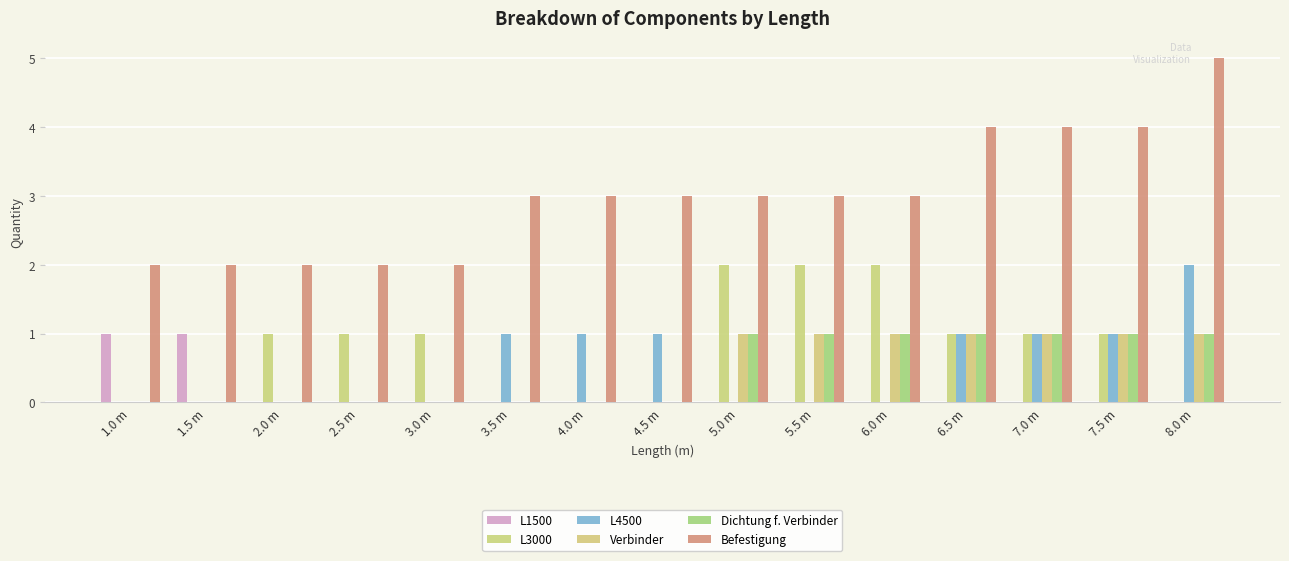

Does the chart contain stacked bars?

No